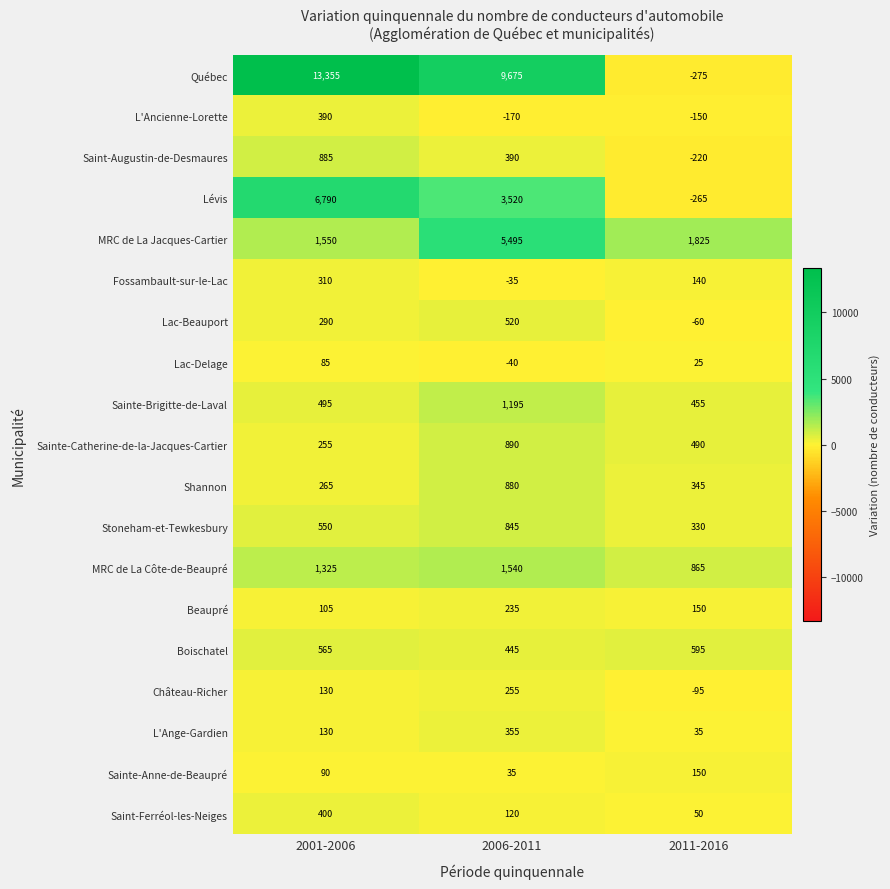

What is the sum of the Stoneham-et-Tewkesbury values at 2001-2006 and 2011-2016?

880